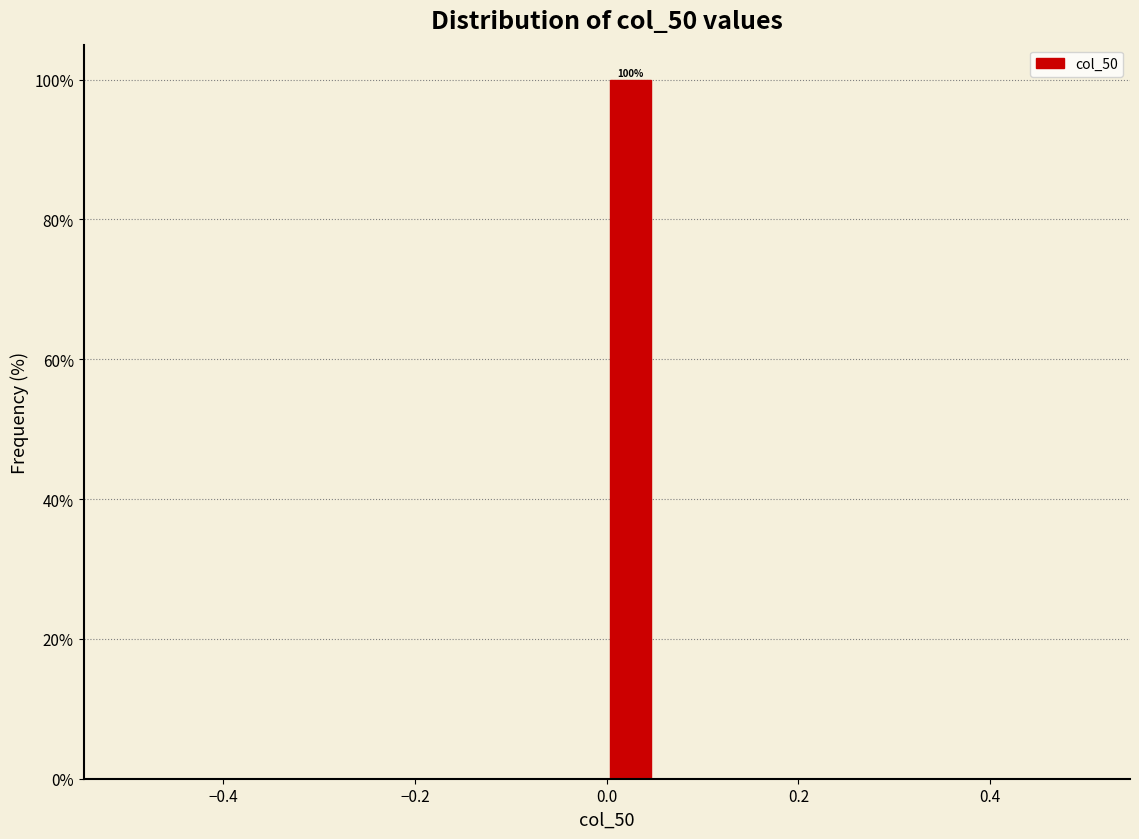

Read against the x-axis, roughly where is the centre of the tallest bar?

0.02